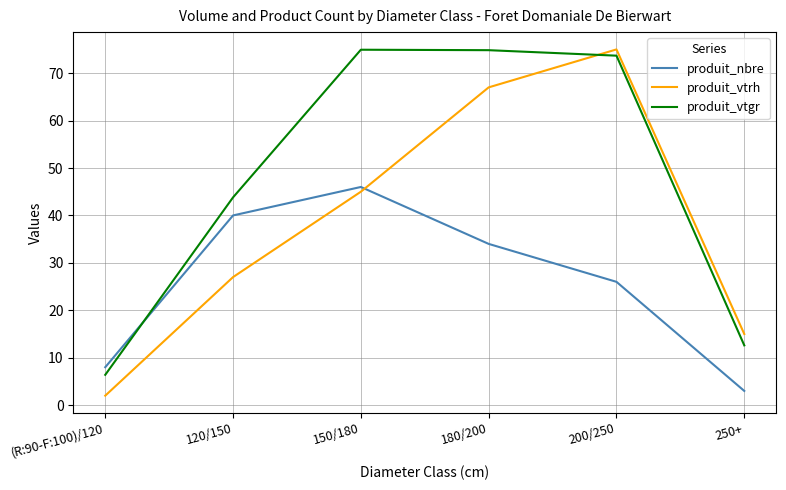

What is the sum of all produit_nbre values?

157.0